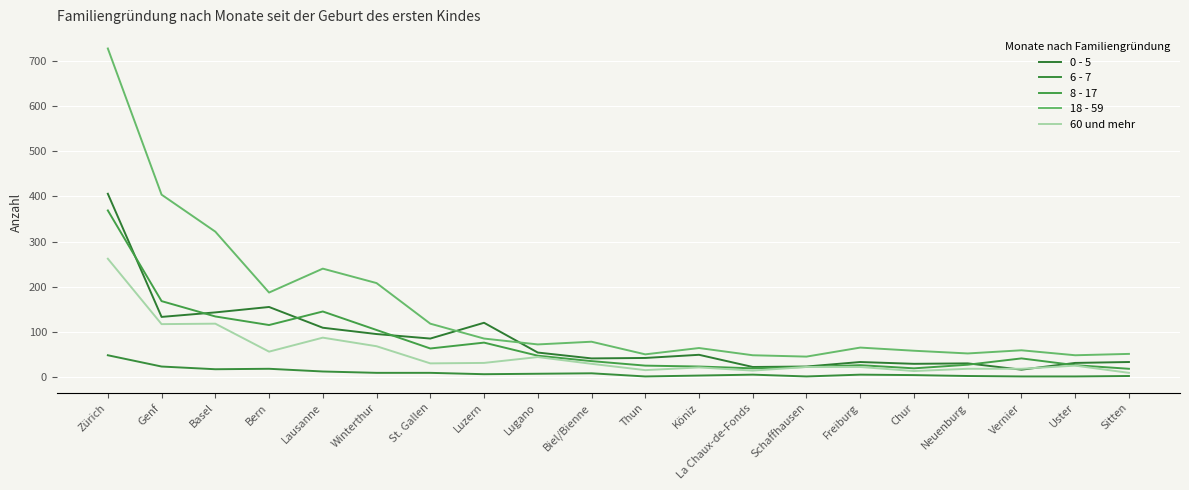

How many categories are shown in the chart?

20